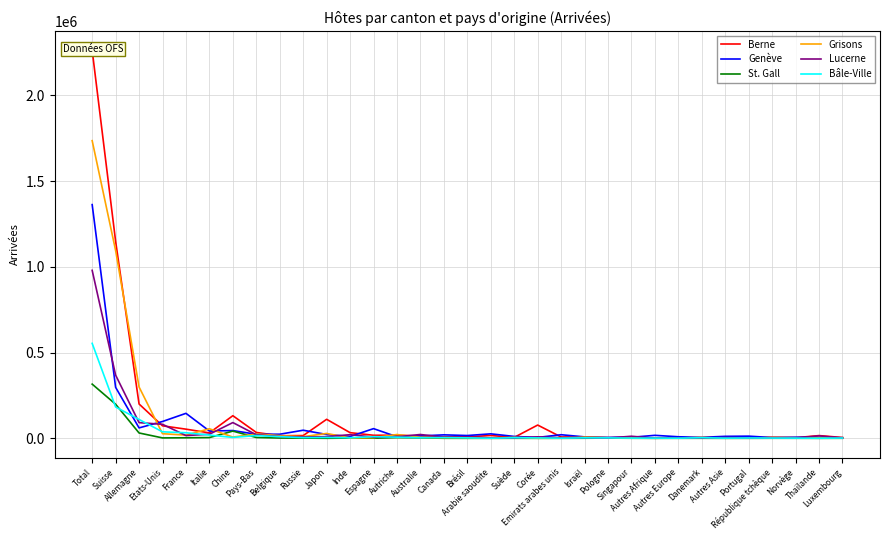

At how many categories does at least one series exceed 1015402?

2